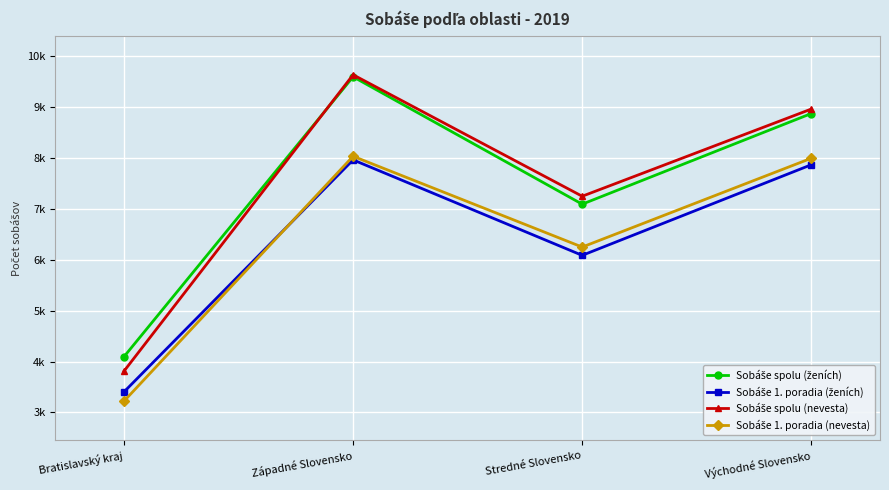

How many data points in Sobáše 1. poradia (ženích) are less than 7869?

2